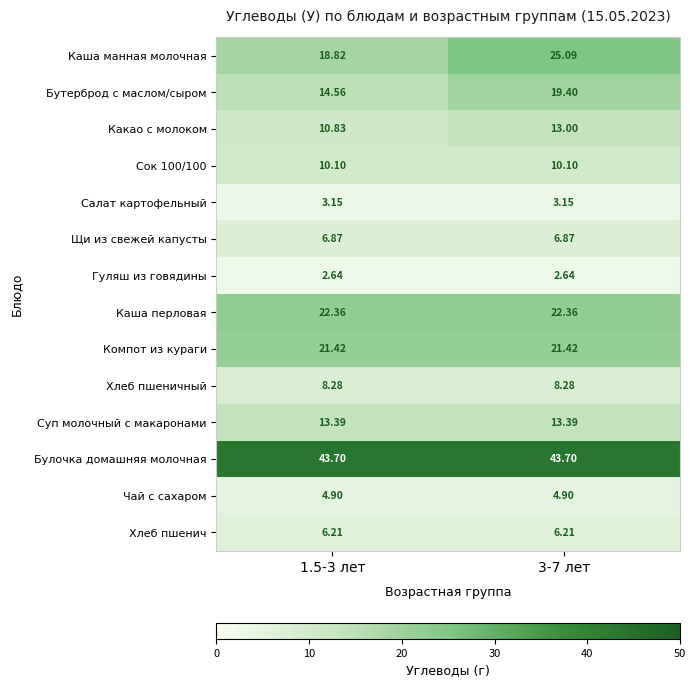

Which series has the largest total across all categories?

Булочка домашняя молочная